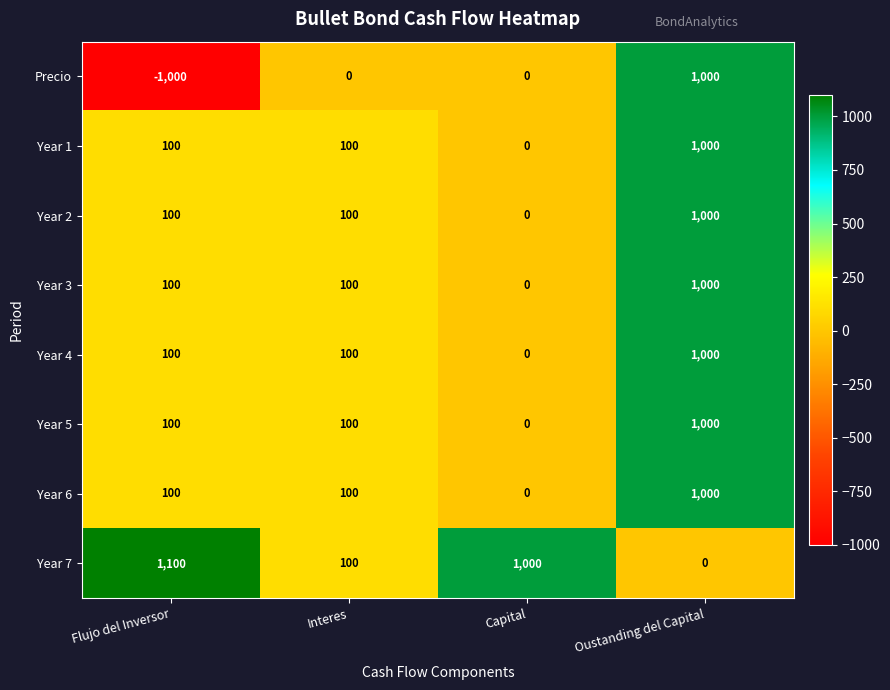

Count the number of data series in this chart.

8